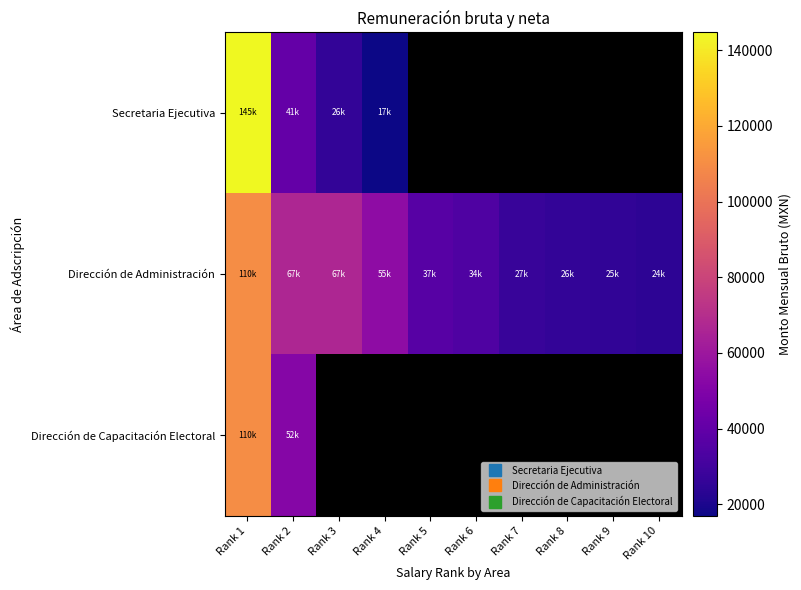

Which series has the widest spread of values?

Secretaria Ejecutiva